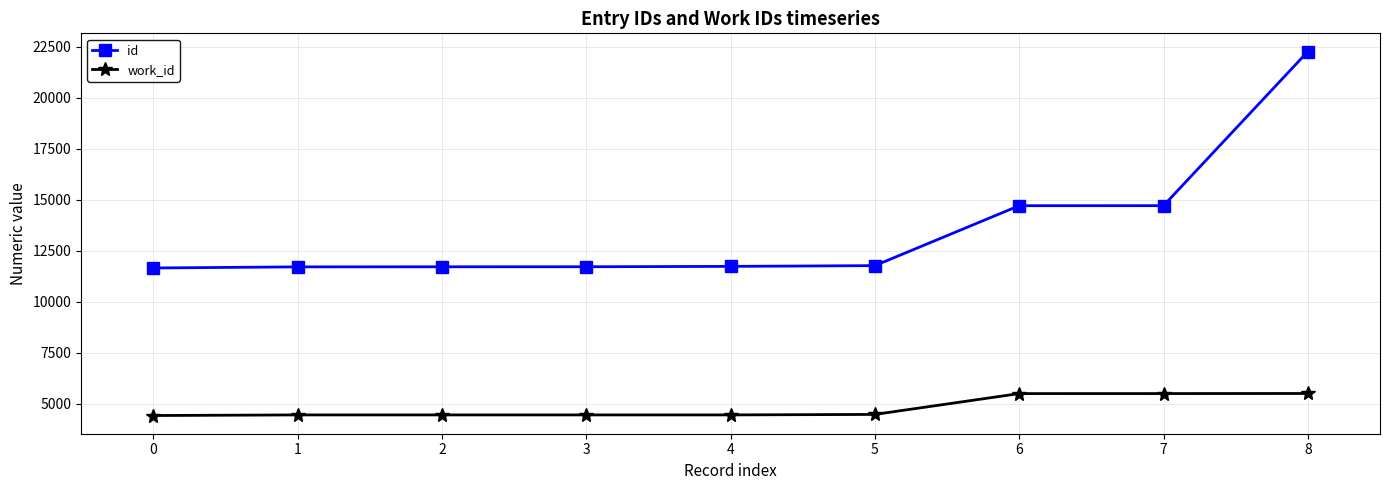

What is the sum of the id values at 8 and 3?

33961